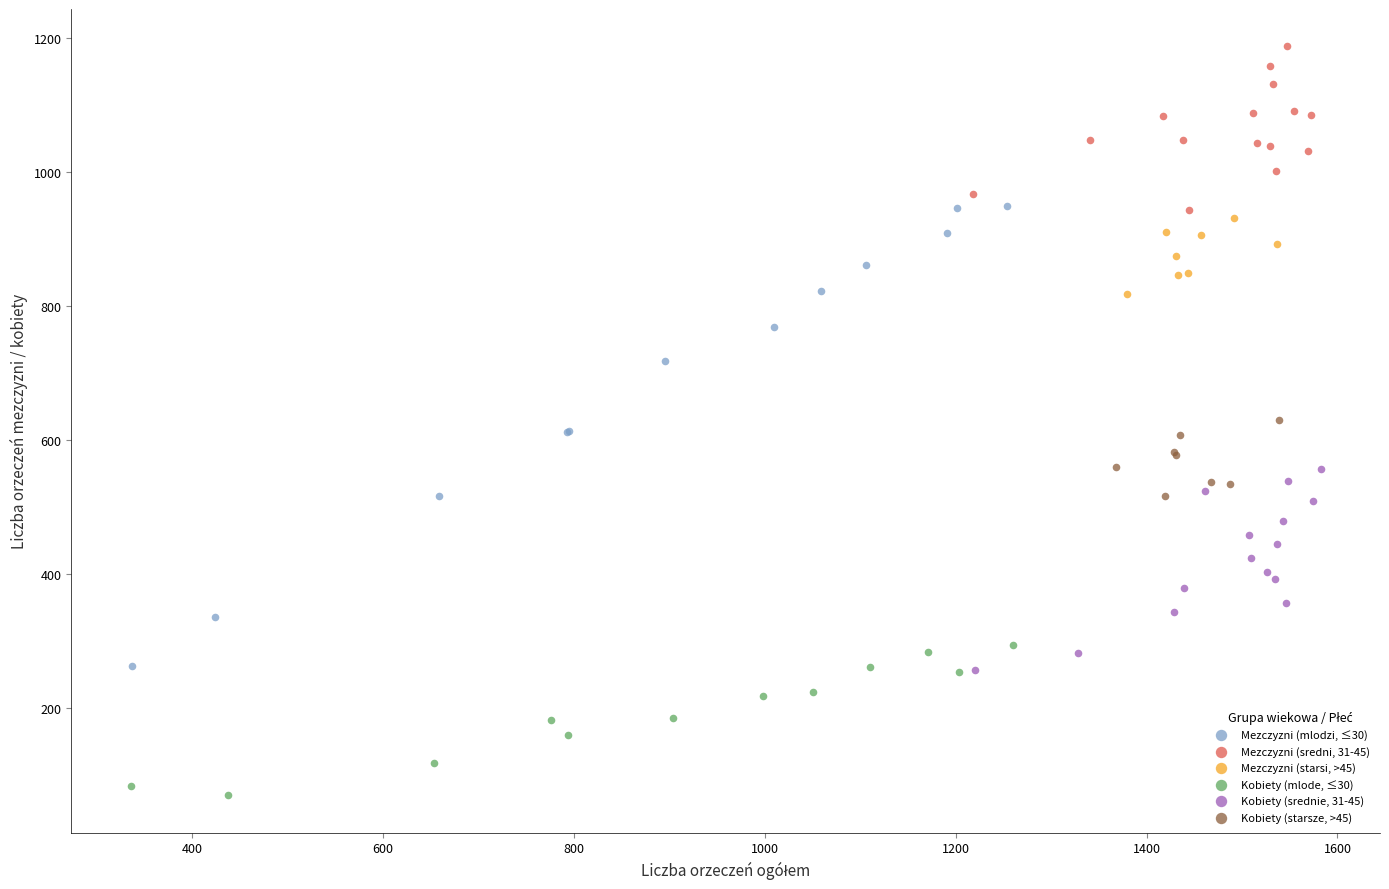

Which series reaches the minimum Y coordinate?

Kobiety (mlode, ≤30)